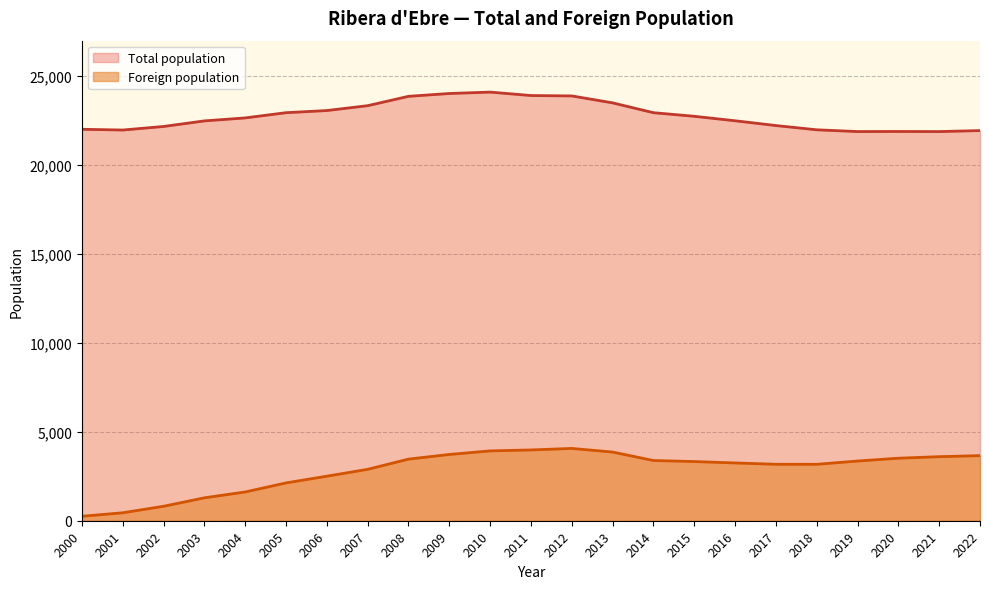

At which category does Foreign population reach its first local peak?

2012